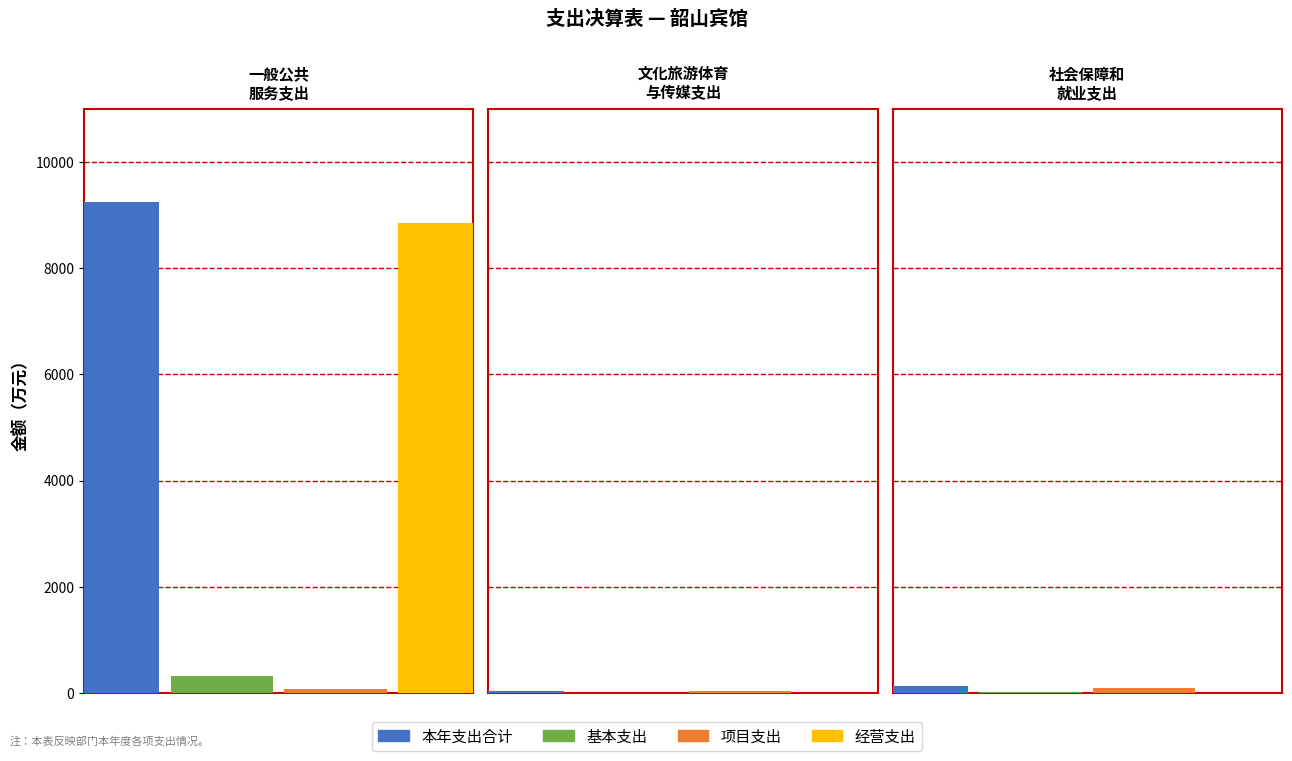

What are all the series names shown in the legend?

本年支出合计, 基本支出, 项目支出, 经营支出